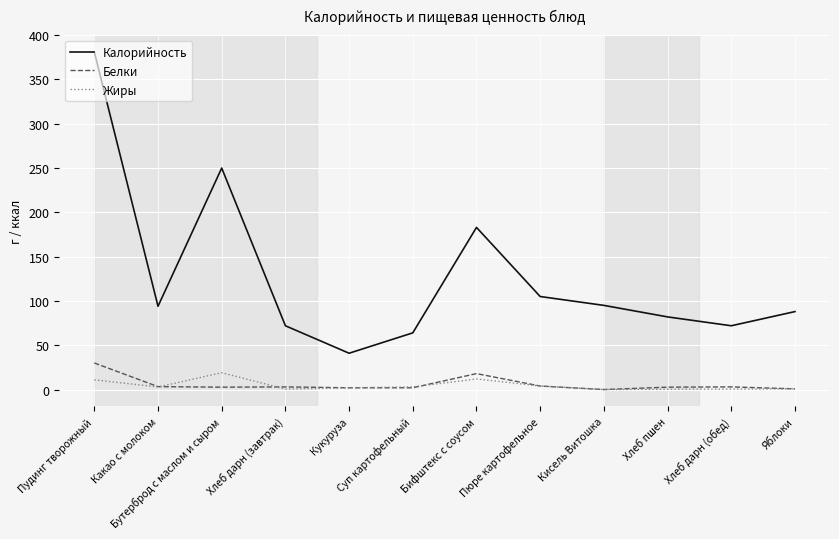

At which label does Калорийность reach its minimum?

Кукуруза